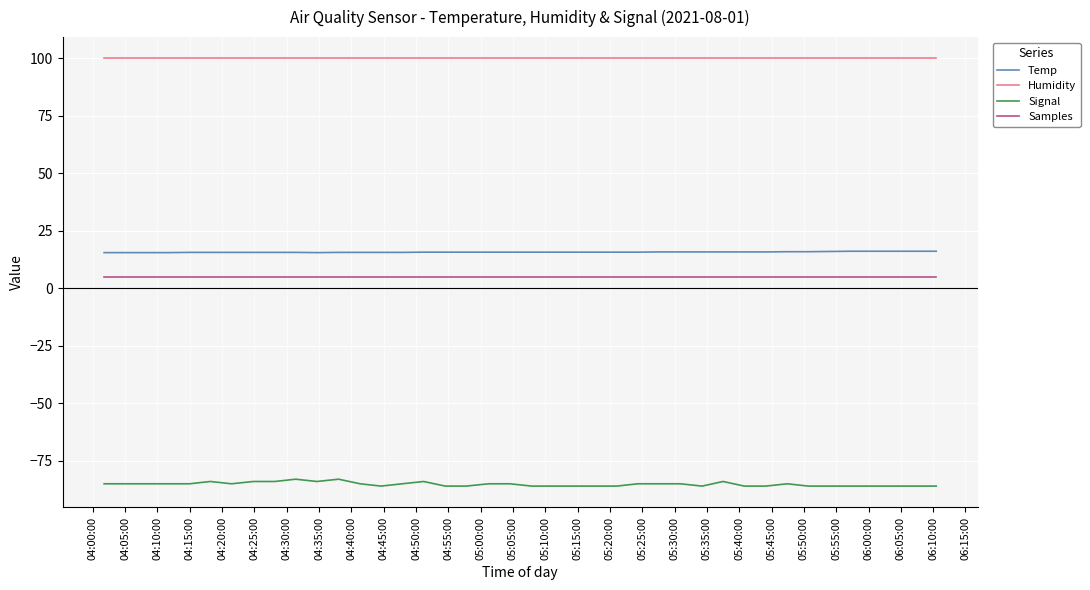

Which series has the largest total across all categories?

Humidity